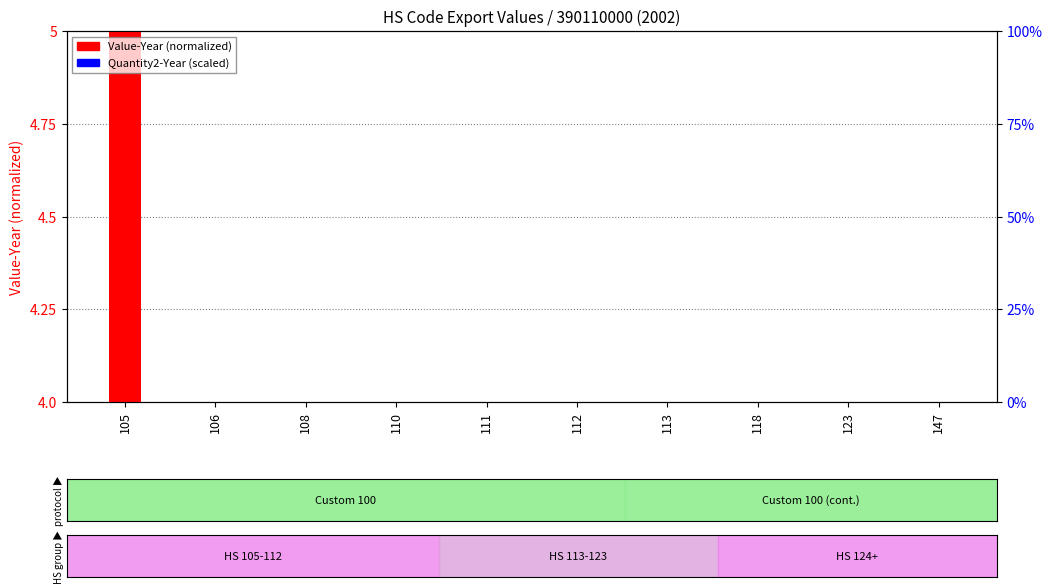

How many bars are there in each group?

2